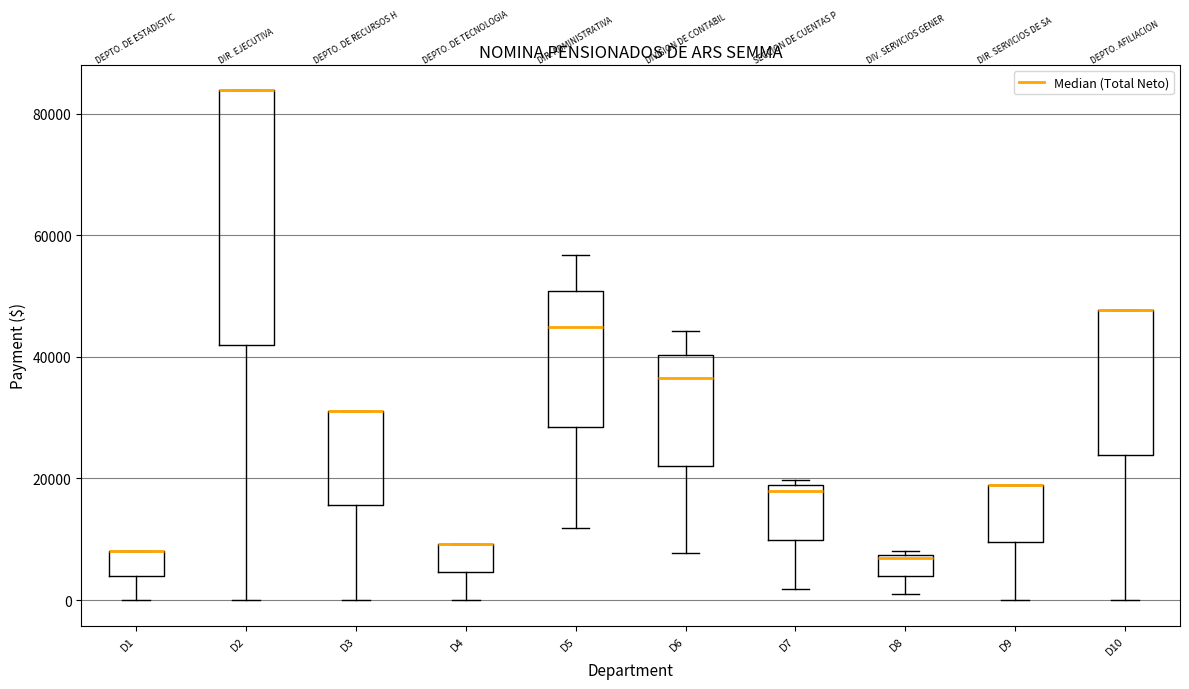

Where does the lower whisker of the box for D3 end on the y-axis? The values are not printed on the chart, so give them approximately, as read against the axis.

0